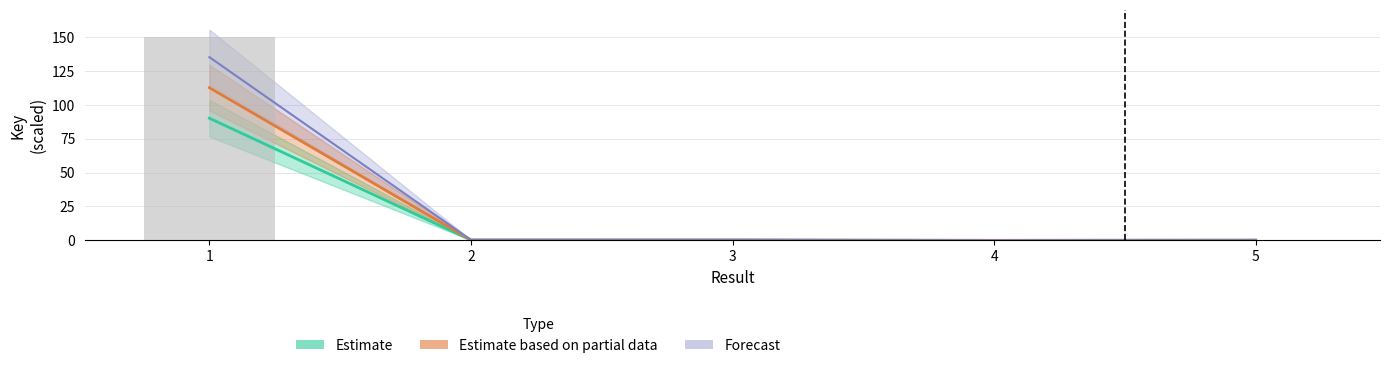

List the labels in order of value, smallest first.

4, 5, 2, 3, 1